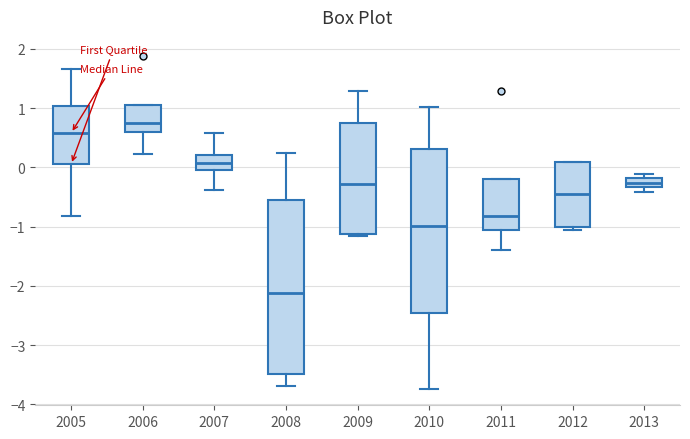

Where is the upper edge of the box at x = 2009 on the y-axis? The values are not printed on the chart, so give them approximately, as read against the axis.

0.8